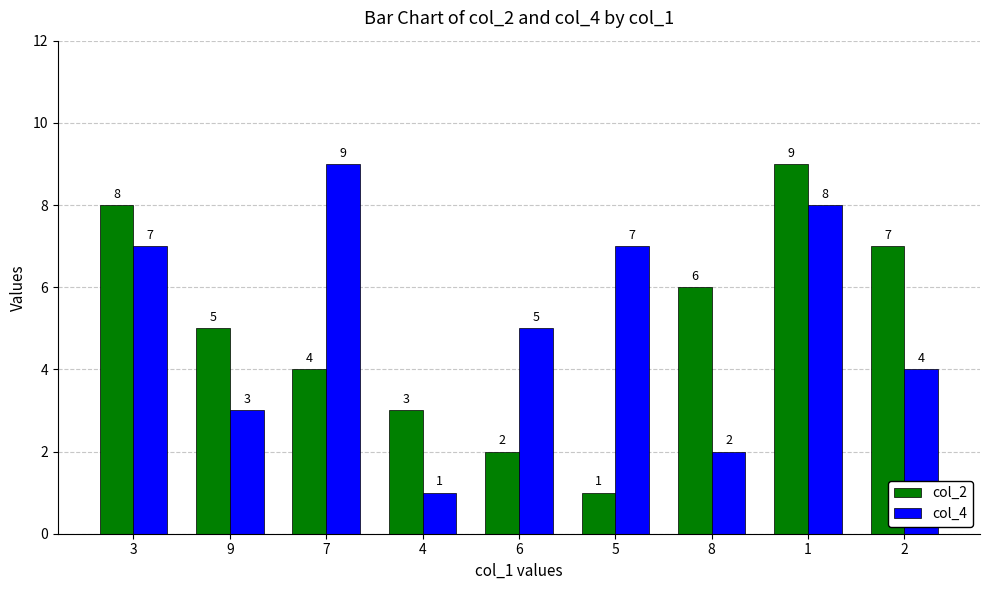

The value of col_4 at 2 is 4. True or false?

True